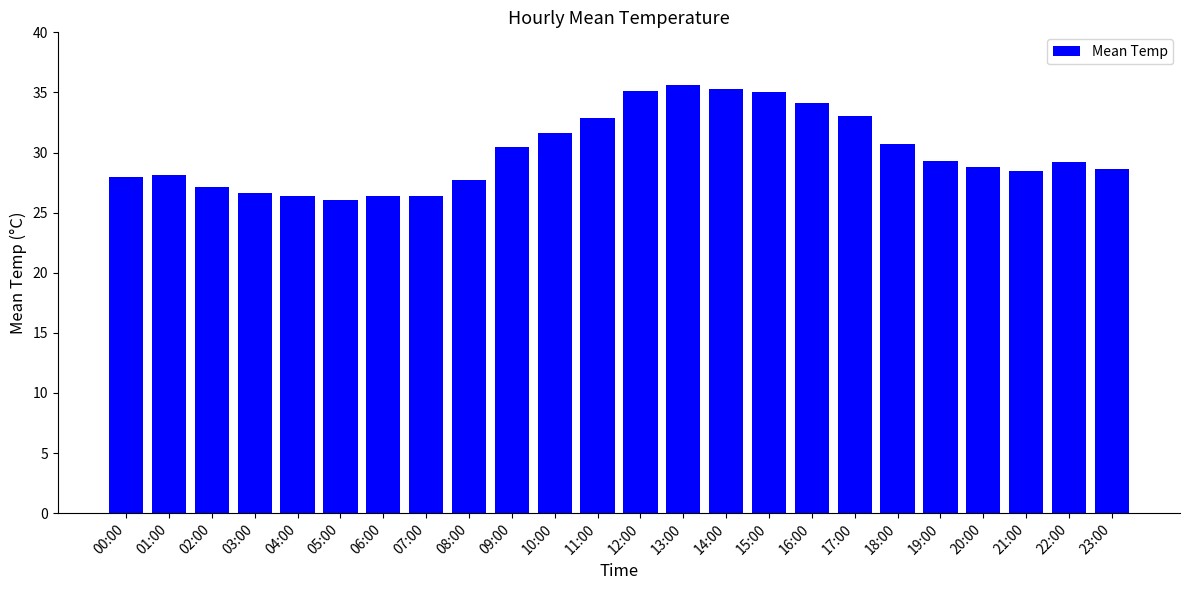

What position from the left is 17:00?

18